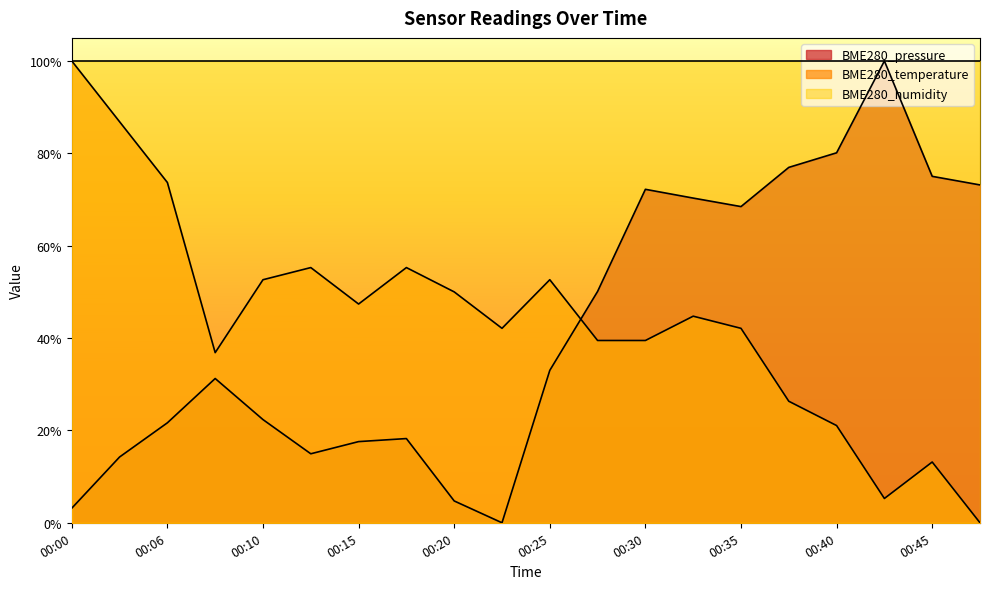

Between which two adjacent categories do BME280_pressure and BME280_temperature first intersect?

00:25 and 00:28